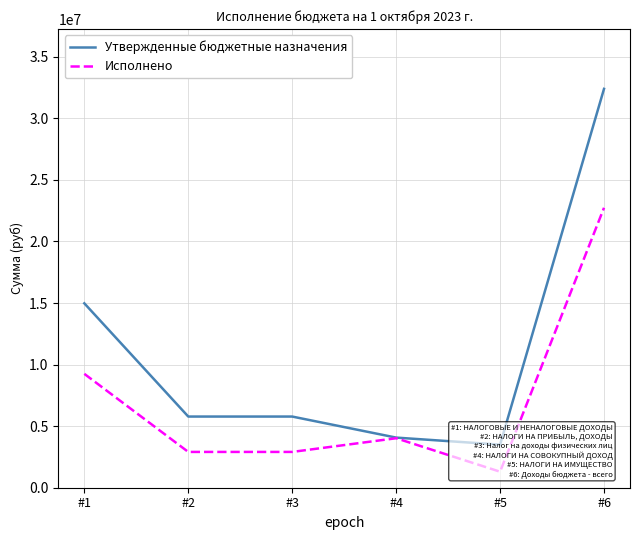

How many data points in Утвержденные бюджетные назначения are above 5780000?

2